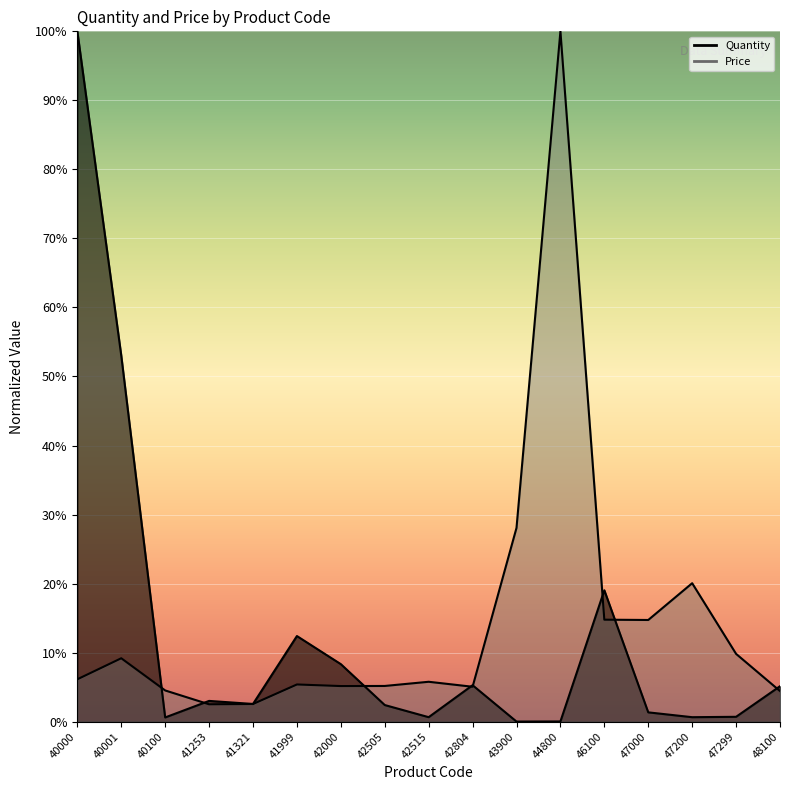

Which series has the largest range (max minus min)?

Quantity